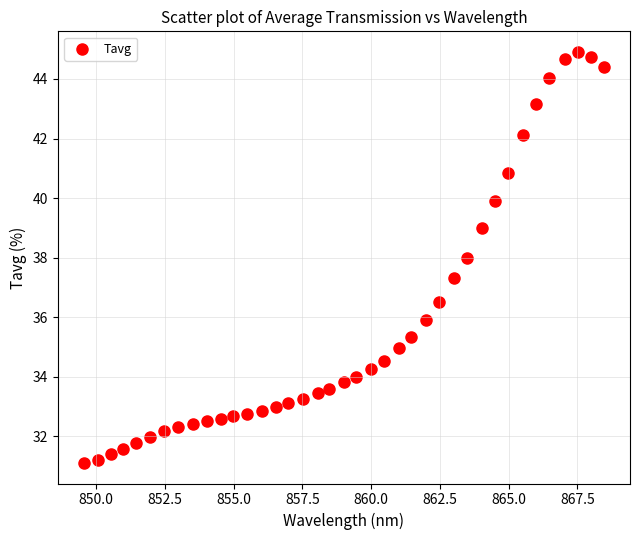

What is the range of Y values (max minus min)?

13.8